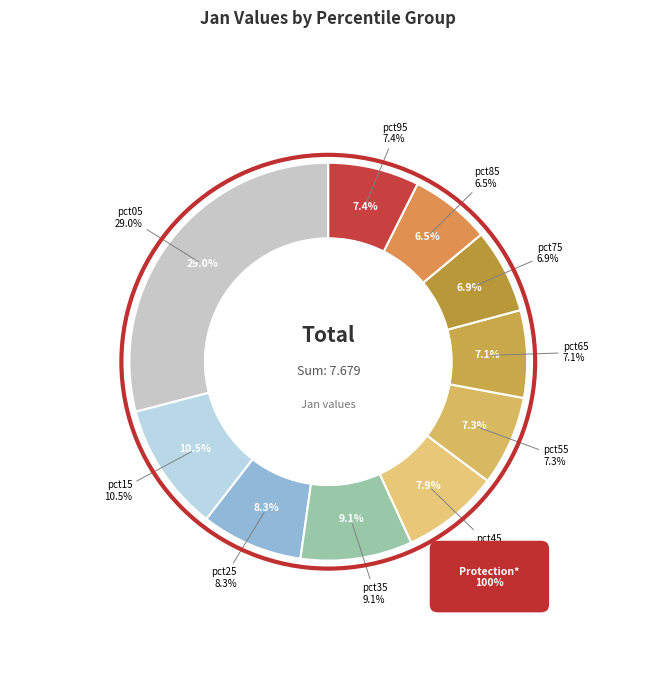

Rank the categories by value from lowest to highest.

pct85, pct75, pct65, pct55, pct95, pct45, pct25, pct35, pct15, pct05